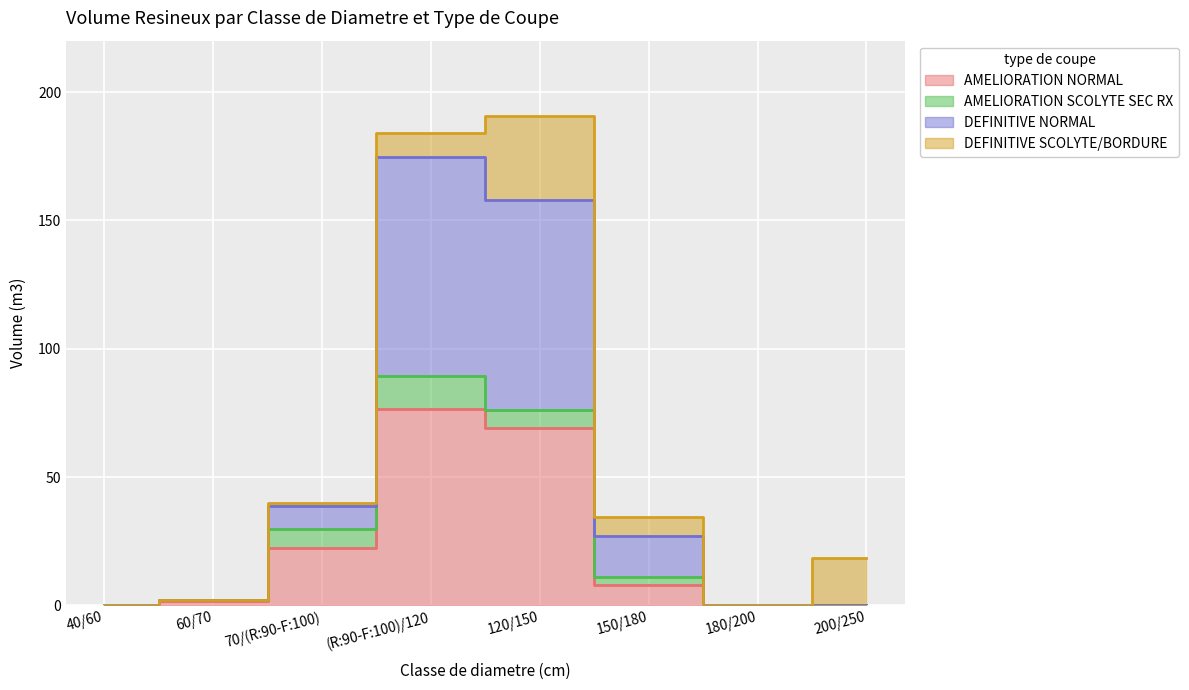

Which category has the lowest value in the DEFINITIVE NORMAL series?

180/200